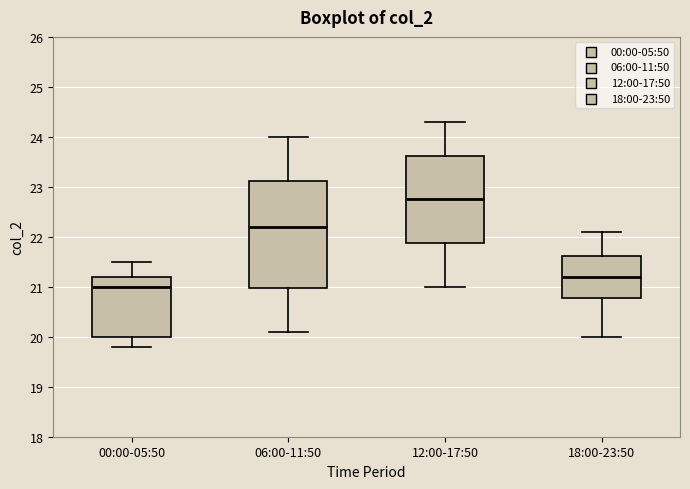

Where does the median line of the box for 12:00-17:50 sit on the y-axis? The values are not printed on the chart, so give them approximately, as read against the axis.

22.8